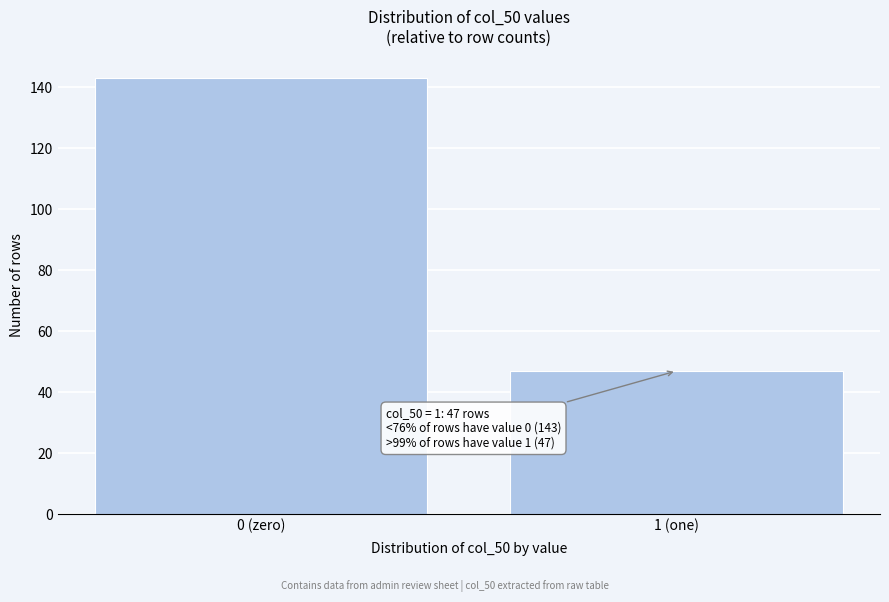

Reading left to right, transcribe all the data shown in this chart.

0 (zero)=143	1 (one)=47